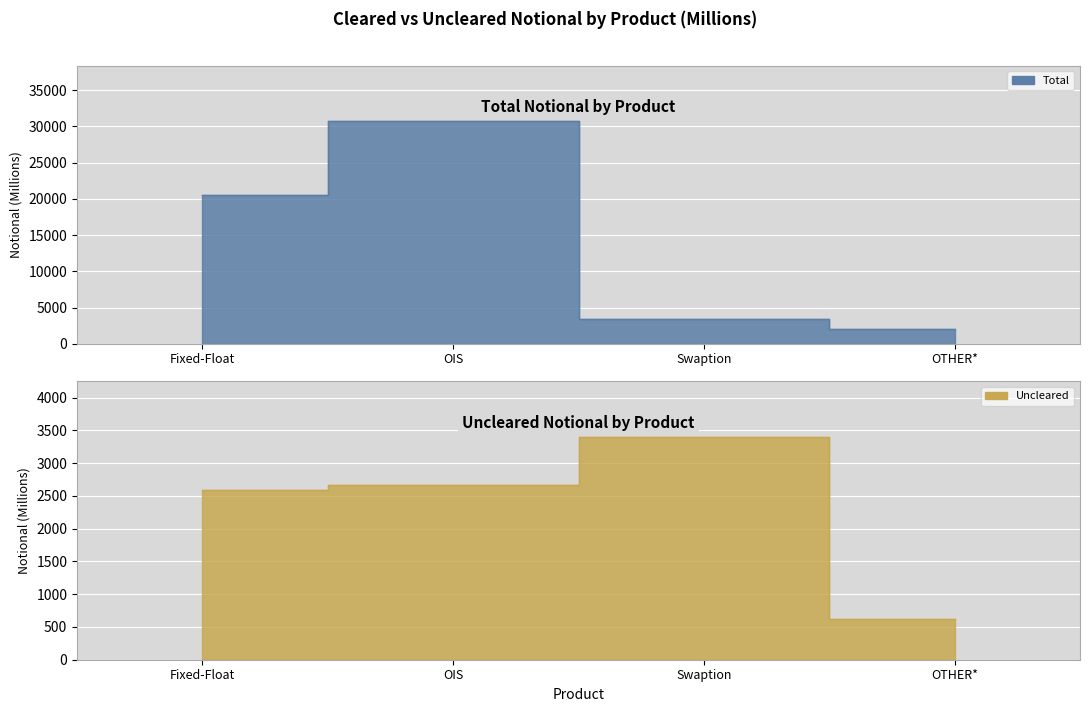

At Fixed-Float, list the series in order from largest to smallest.

Total, Uncleared